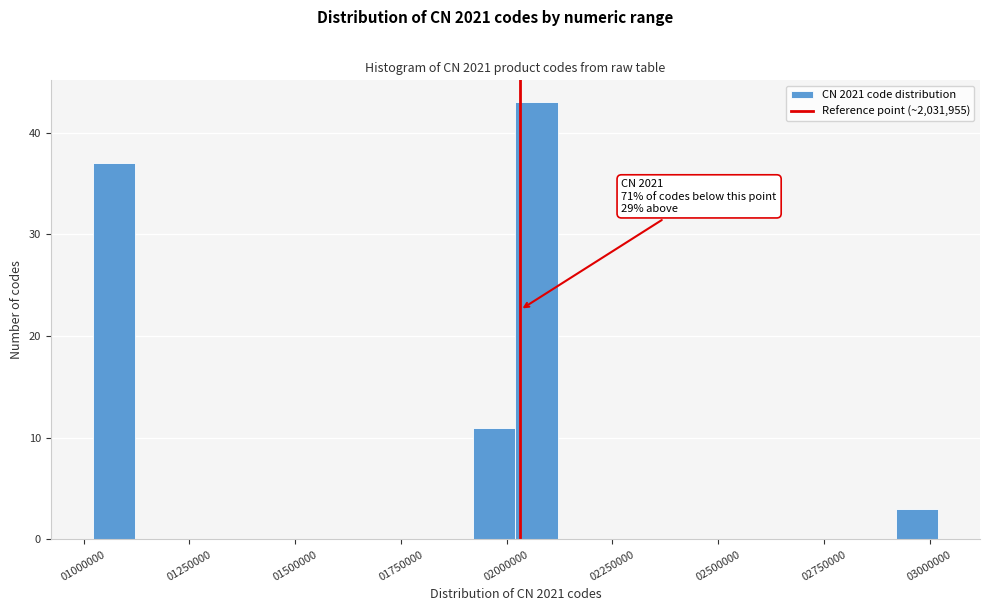

Around what value on the x-axis is the tallest bar? Give the approximate position of its centre, as read against the axis.

2050000